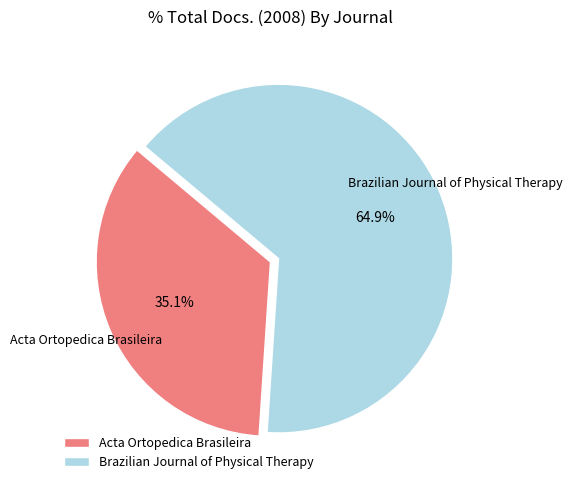

Does Brazilian Journal of Physical Therapy represent more than half of the total?

Yes